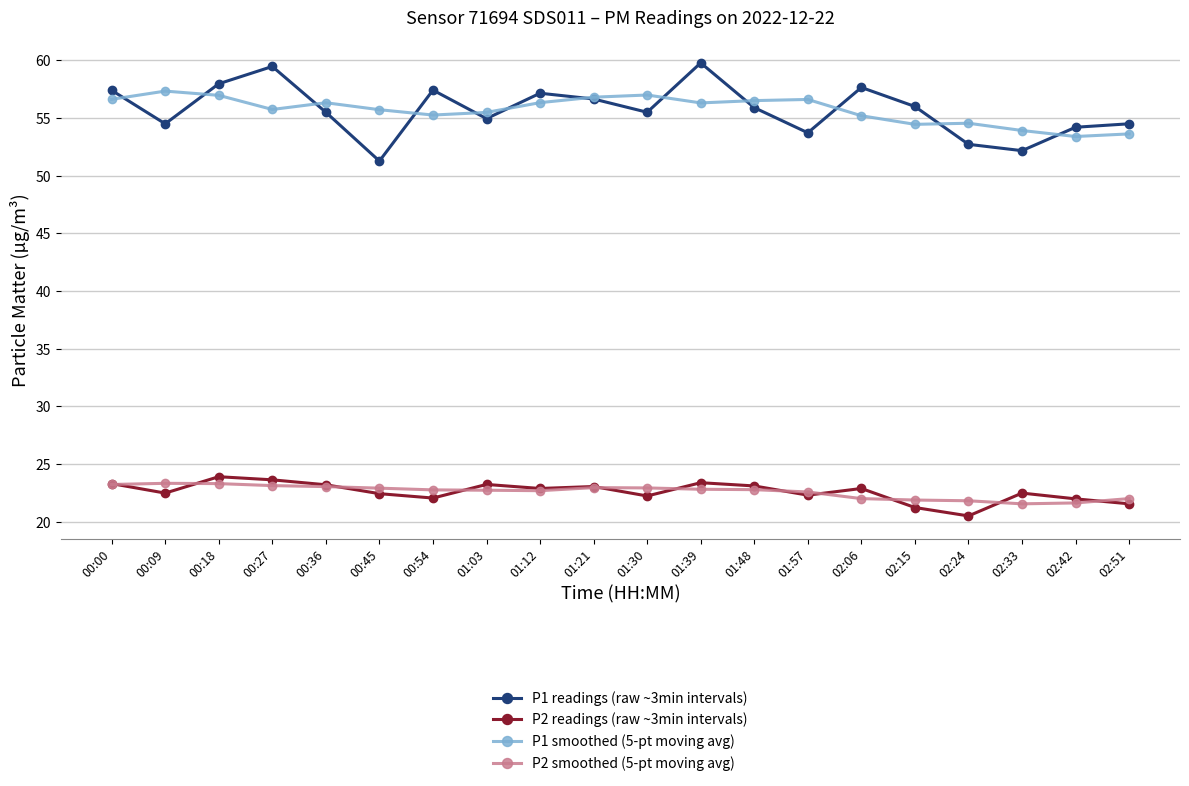

At 02:51, list the series in order from largest to smallest.

P1 readings (raw ~3min intervals), P1 smoothed (5-pt moving avg), P2 smoothed (5-pt moving avg), P2 readings (raw ~3min intervals)